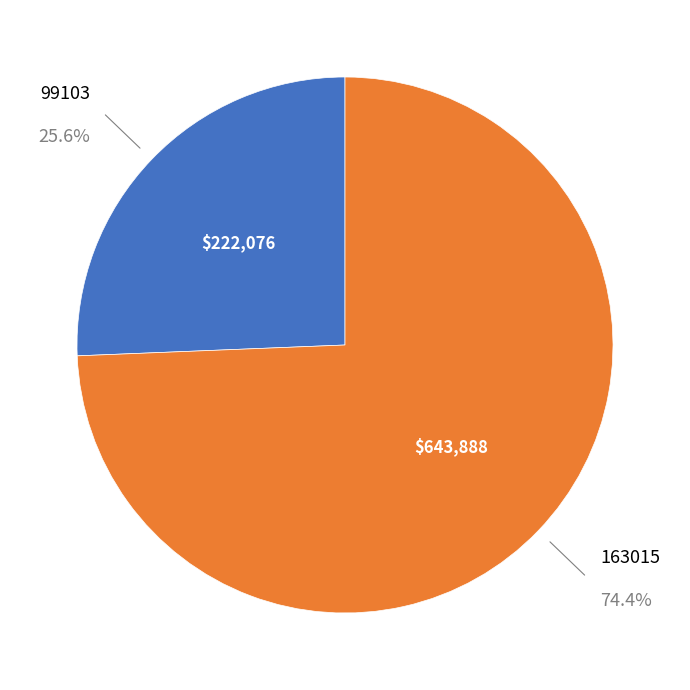

Is there a majority slice in this chart?

Yes